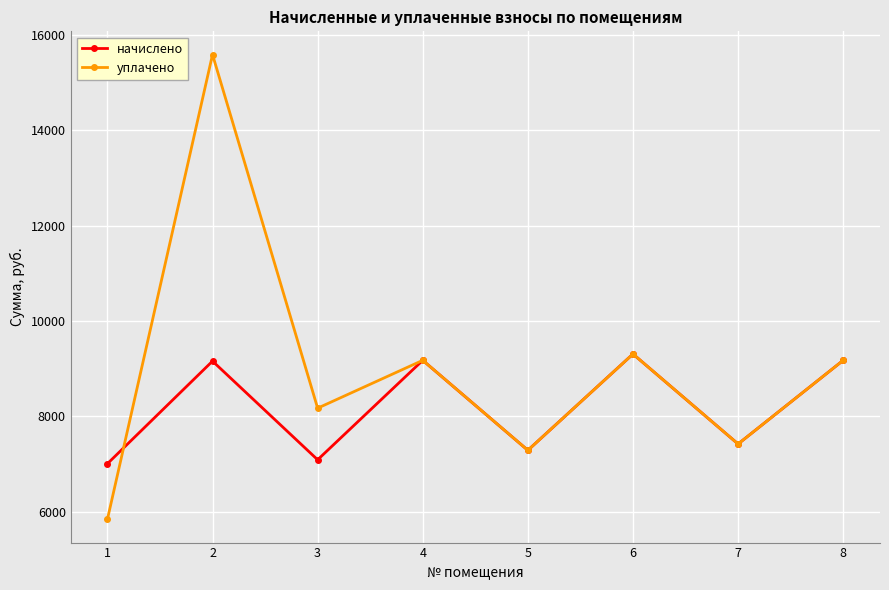

What is the average value of the начислено series?

8201.4